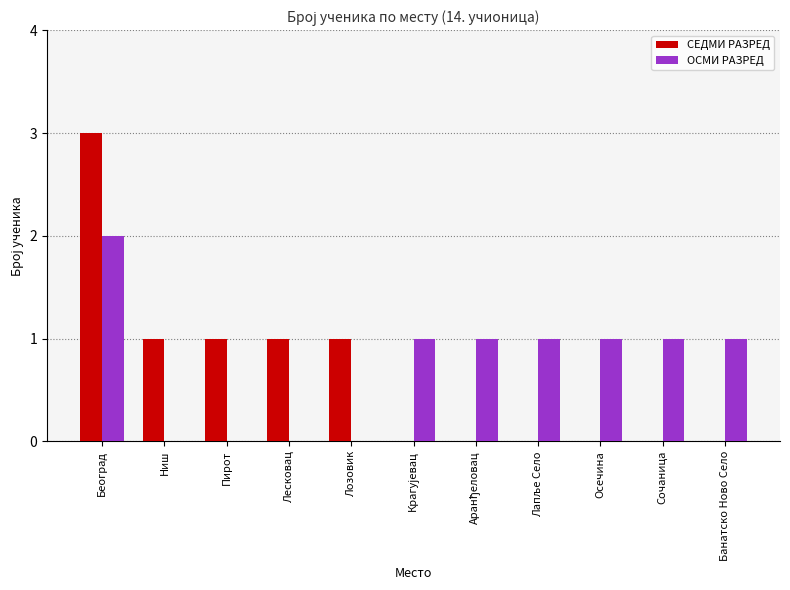

At which category is the sum across all series the highest?

Београд